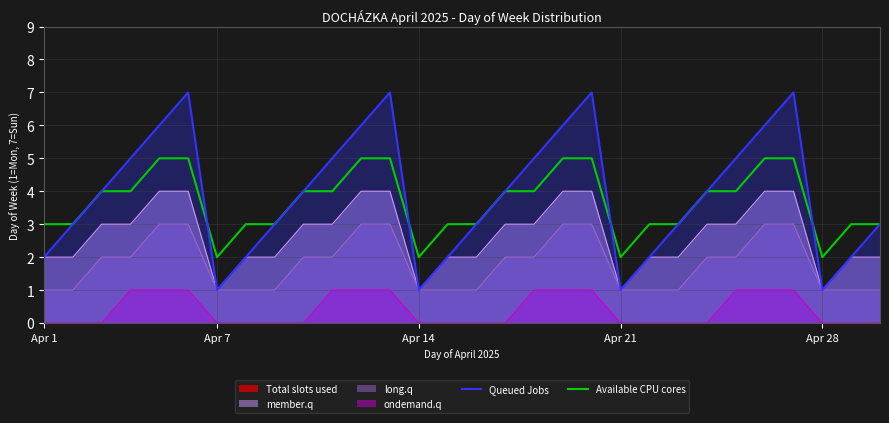

True or false: Available CPU cores and member.q intersect in this chart.

False